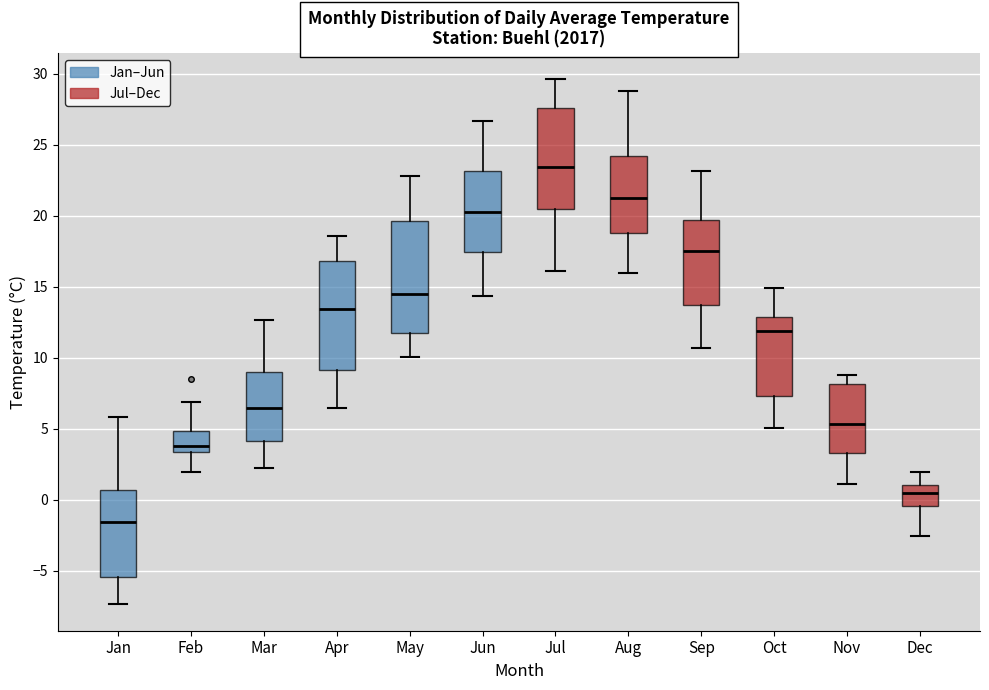

Reading left to right, transcribe this box plot: for each box, give where its median line is, the range the box spans, and where its two whiskers end, as read against the y-axis. The values are not printed on the chart, so give them approximately, as read against the axis.

Jan: median -1.5, box -5.5 to 0.5, whiskers -7.5 to 6.0
Feb: median 4.0, box 3.5 to 5.0, whiskers 2.0 to 7.0
Mar: median 6.5, box 4.0 to 9.0, whiskers 2.0 to 12.5
Apr: median 13.5, box 9.0 to 17.0, whiskers 6.5 to 18.5
May: median 14.5, box 12.0 to 19.5, whiskers 10.0 to 23.0
Jun: median 20.5, box 17.5 to 23.0, whiskers 14.5 to 26.5
Jul: median 23.5, box 20.5 to 27.5, whiskers 16.0 to 29.5
Aug: median 21.5, box 19.0 to 24.0, whiskers 16.0 to 29.0
Sep: median 17.5, box 13.5 to 19.5, whiskers 10.5 to 23.0
Oct: median 12.0, box 7.5 to 13.0, whiskers 5.0 to 15.0
Nov: median 5.5, box 3.5 to 8.0, whiskers 1.0 to 9.0
Dec: median 0.5, box -0.5 to 1.0, whiskers -2.5 to 2.0